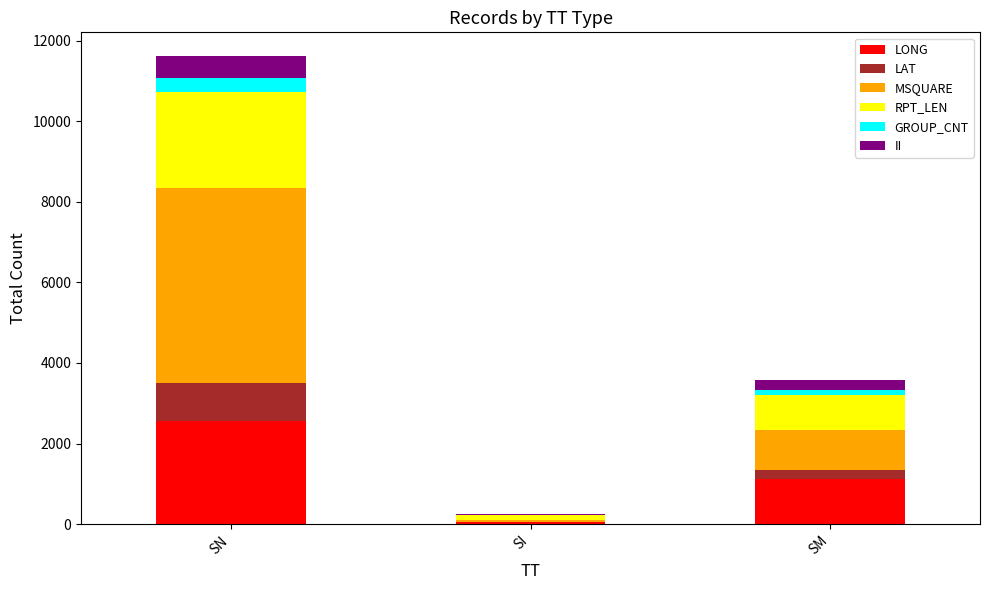

At which category is the sum across all series the highest?

SN